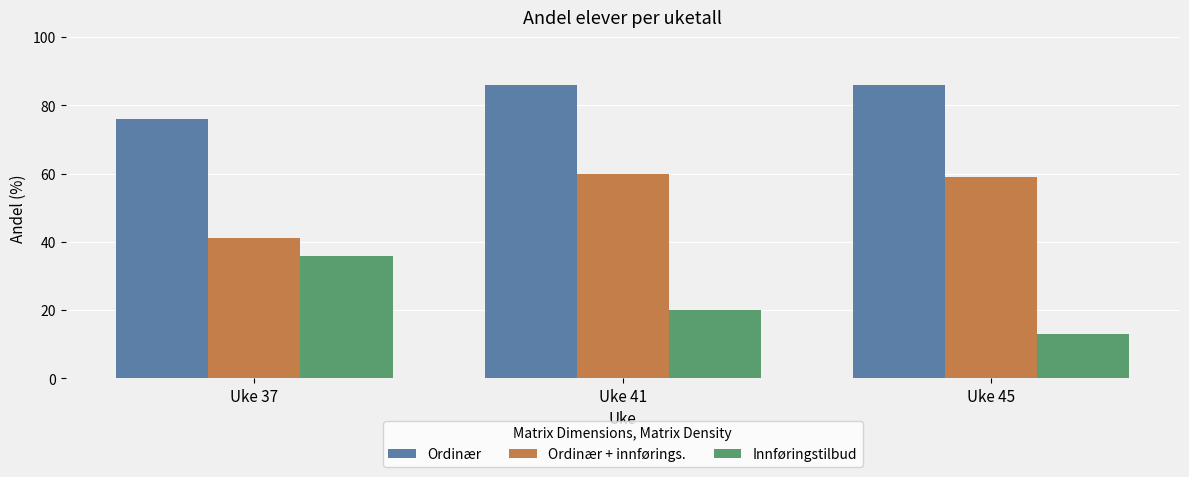

What is the sum of the Innføringstilbud values at Uke 41 and Uke 45?

33